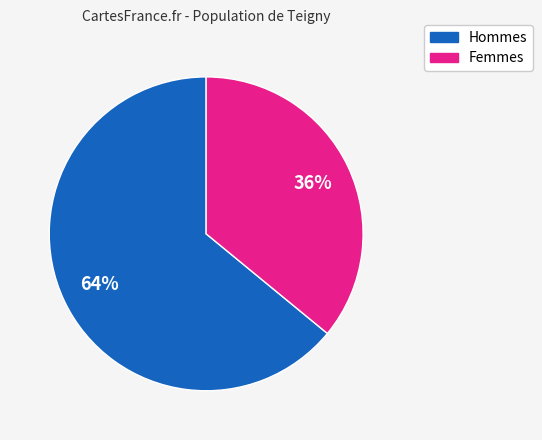

To the nearest percent, what is the average slice percentage?

50%